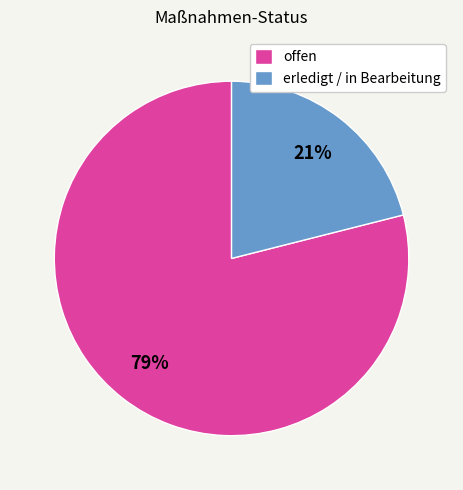

Which category has the biggest portion of the pie?

offen